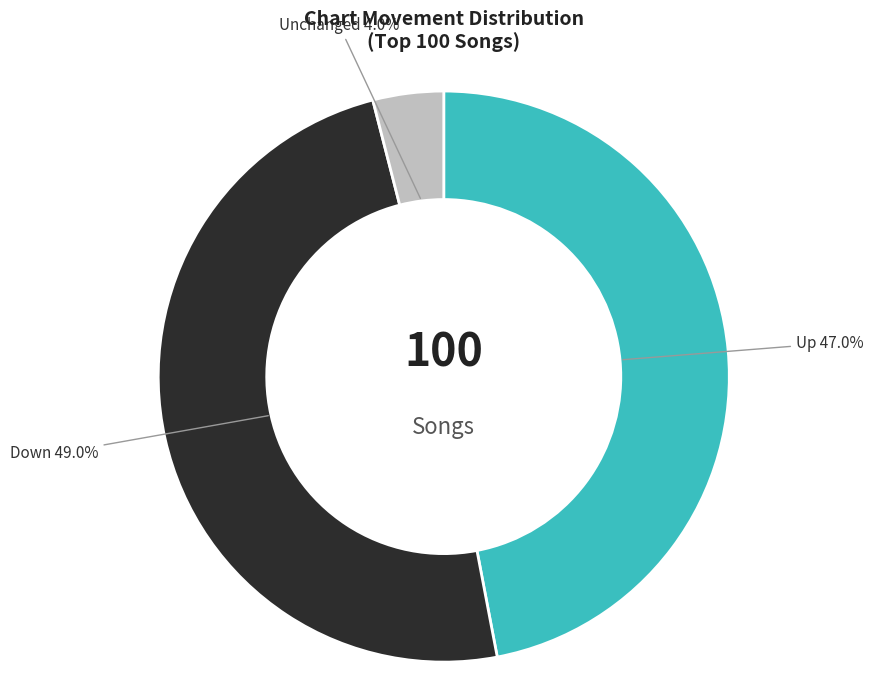

How many slices are in this pie chart?

3